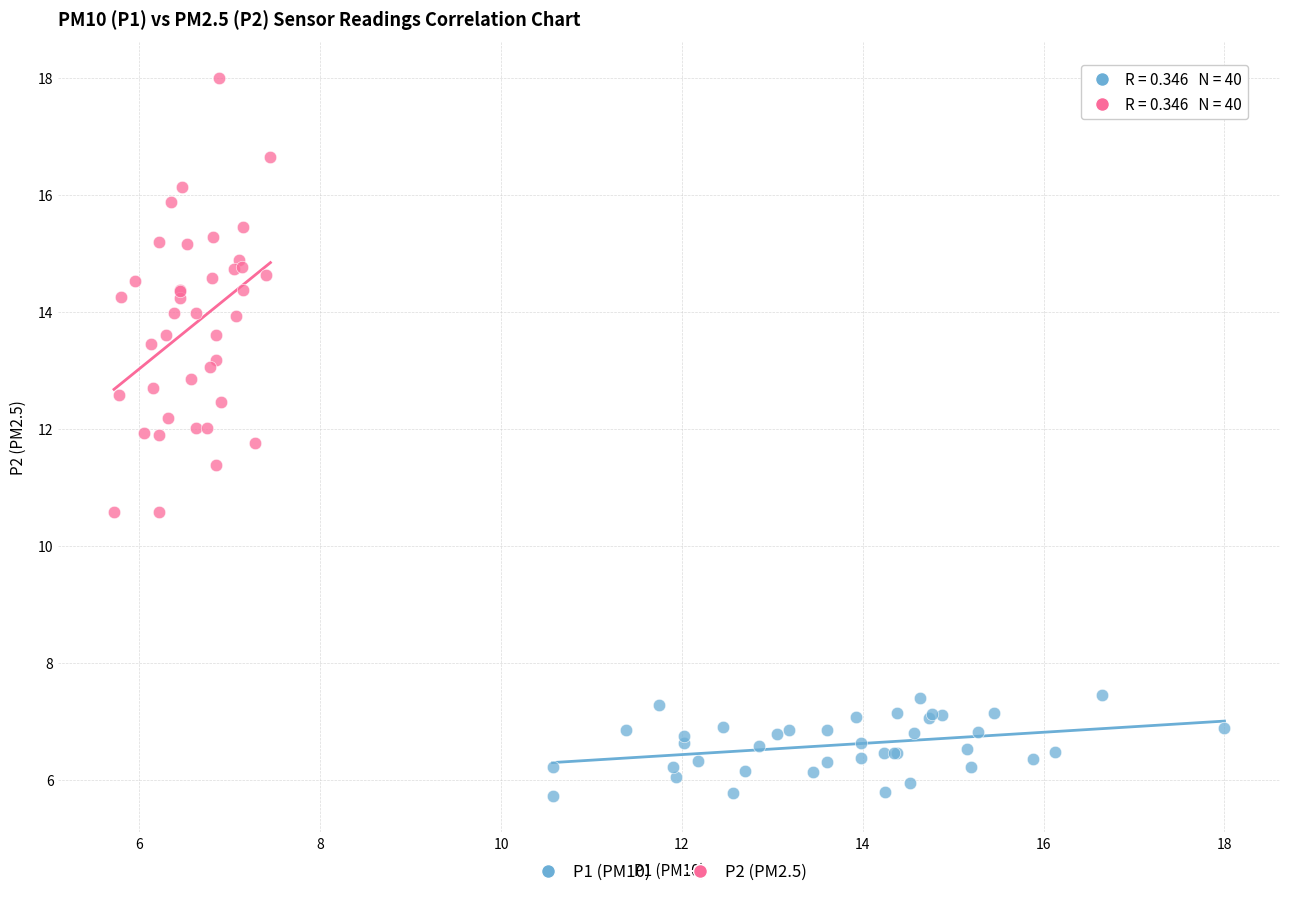

Which series reaches the minimum Y coordinate?

P1 (PM10)